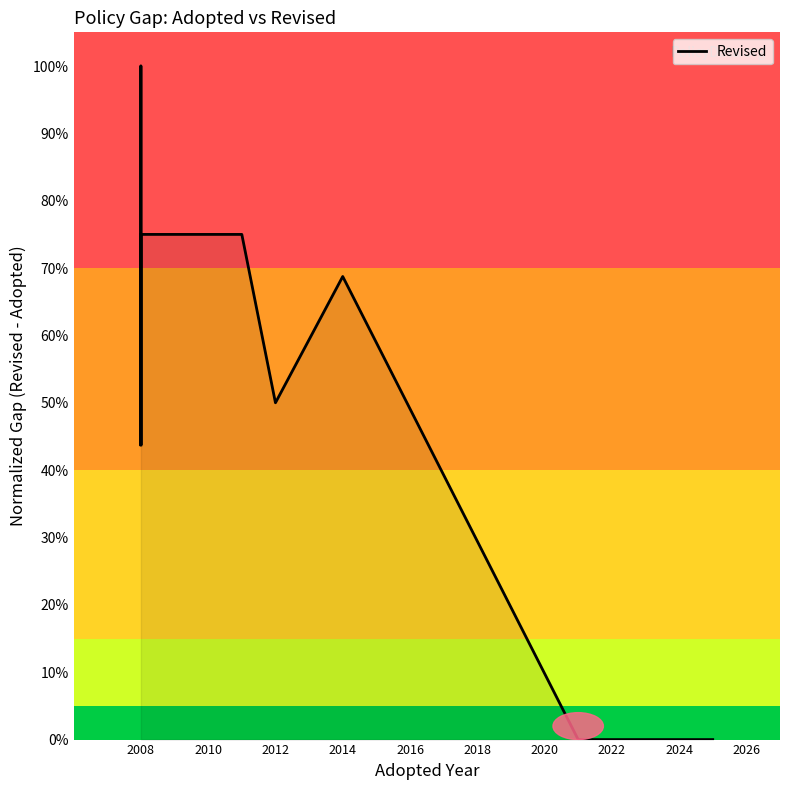

Where is the data nearest to the value 0?

2022